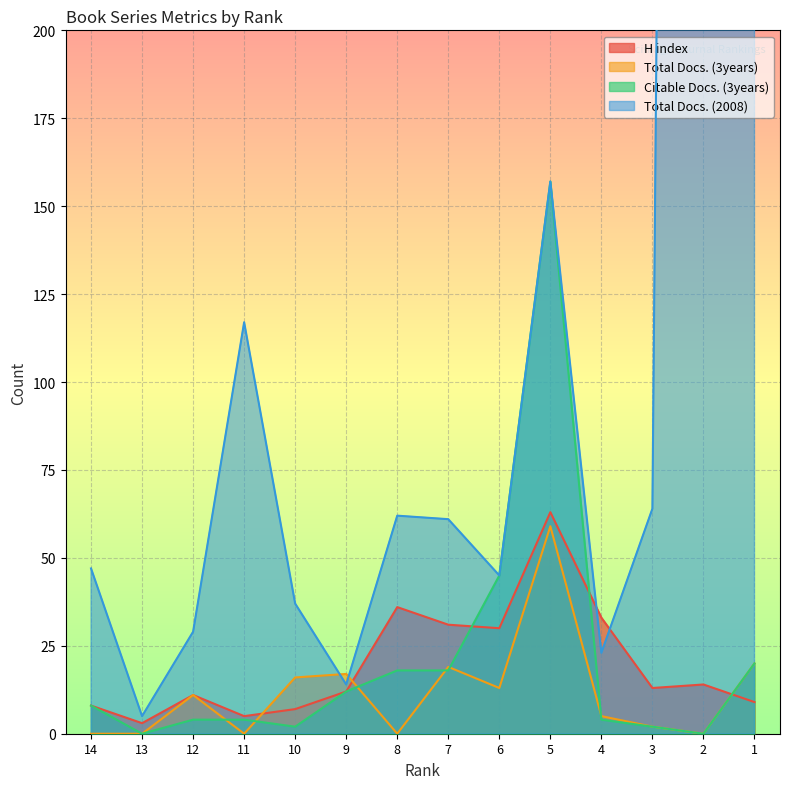

True or false: Total Docs. (3years) has a value of 20 at 1.

True